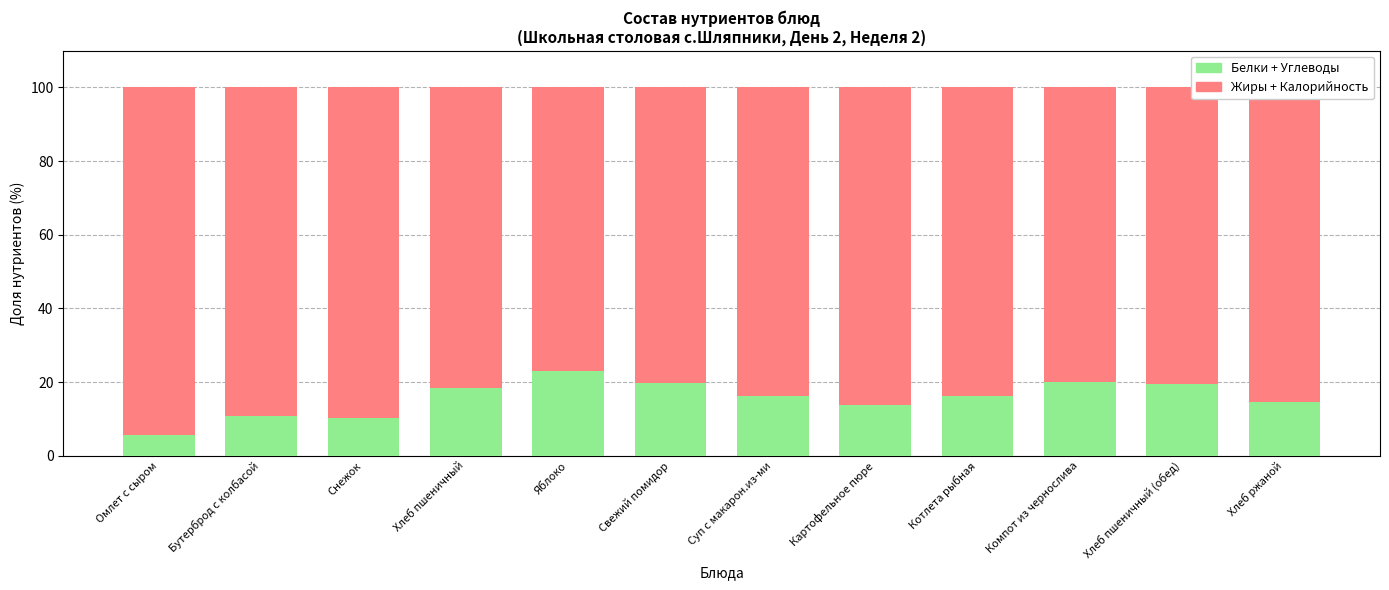

What is the total value across all series at Снежок?

100.0